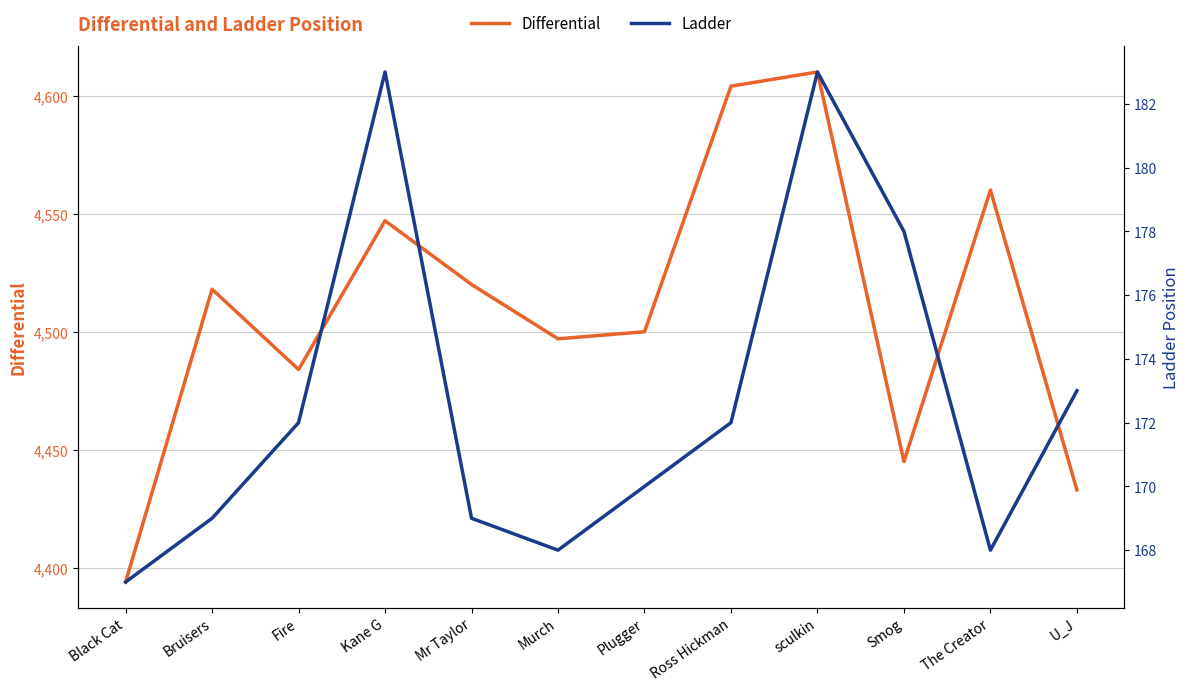

In Ladder, how many points are lower than both neighbors (excluding endpoints)?

2